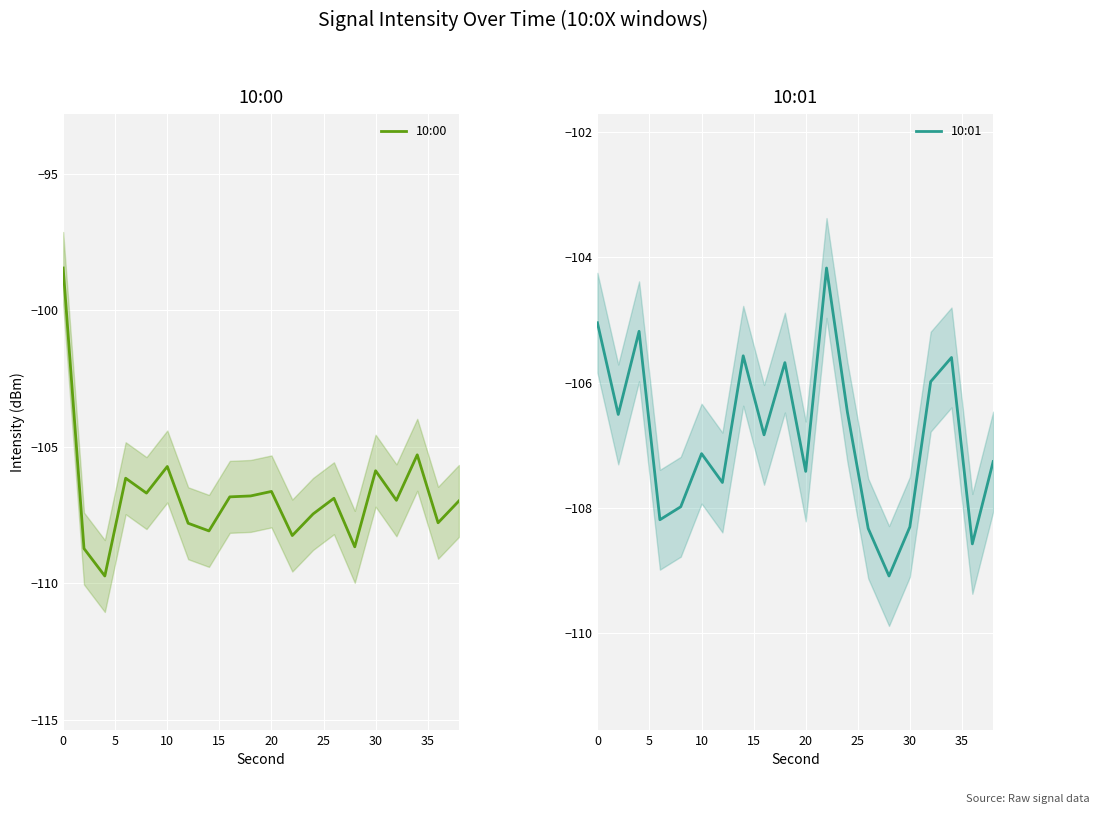

Is this an area chart (filled region under the line)?

No